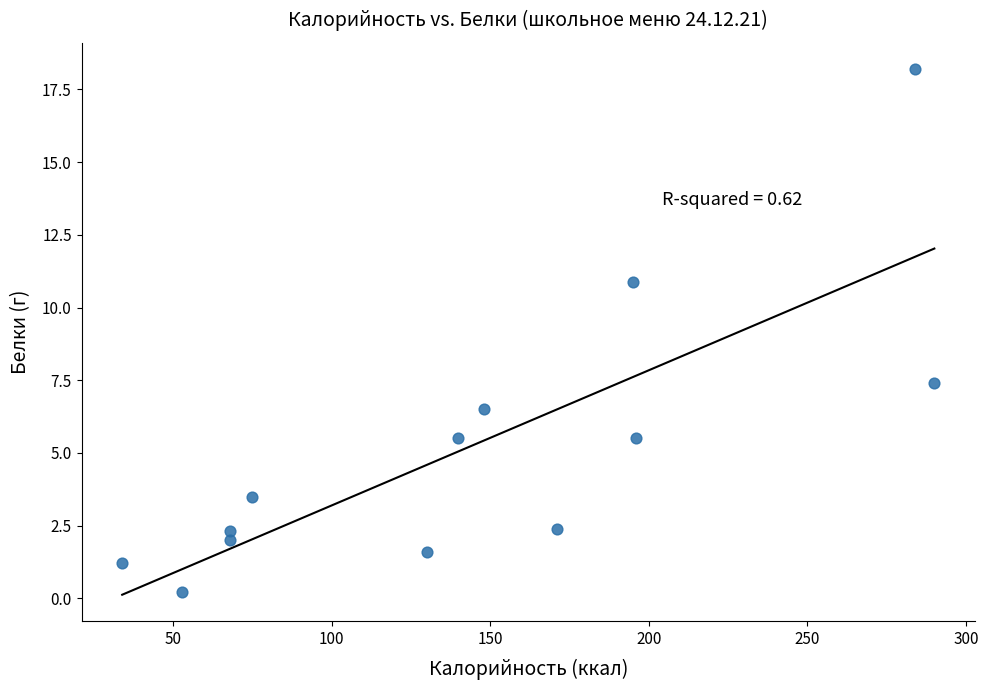

What is the range of X values (max minus min)?

256.0